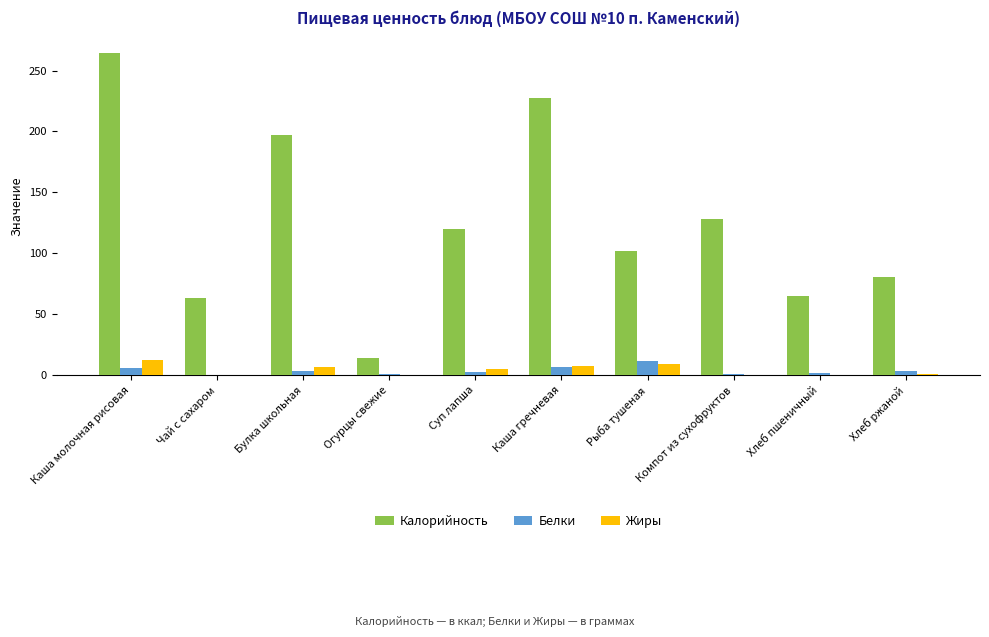

Which series changed the most between Каша гречневая and Хлеб пшеничный?

Калорийность